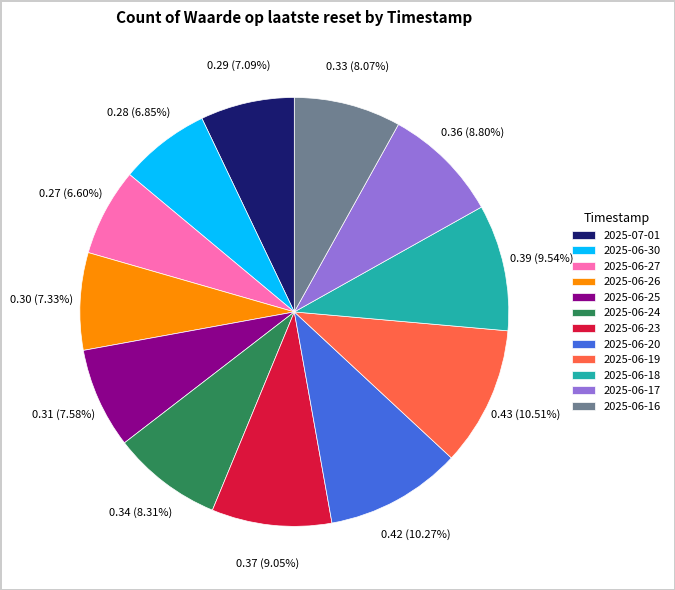

Does 2025-06-18 represent more than half of the total?

No